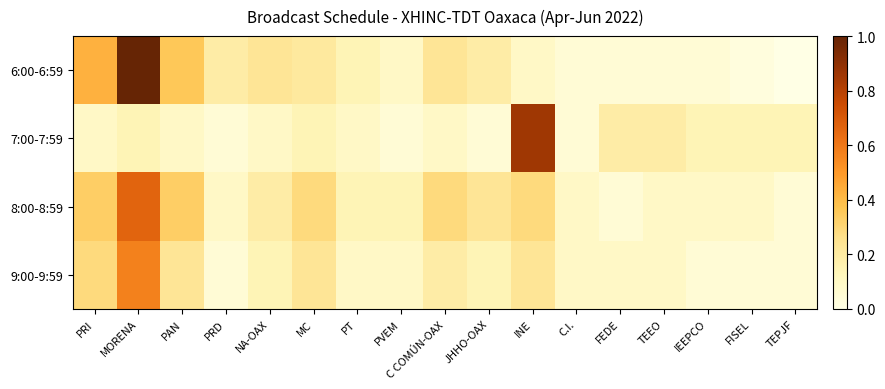

Which series has the largest total across all categories?

8:00-8:59